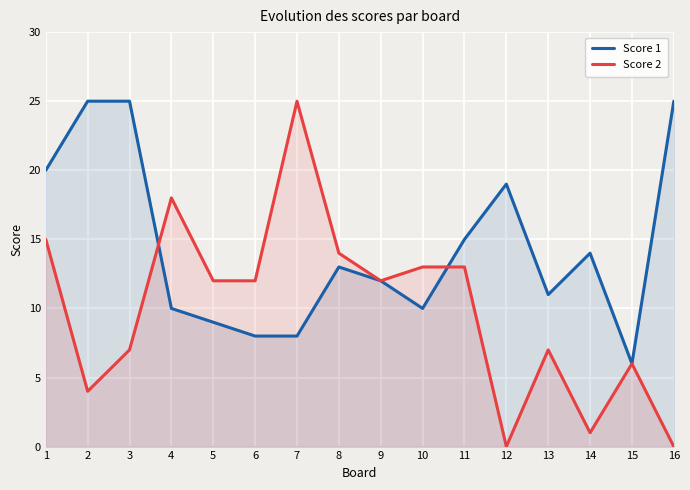

Is it true that Score 2 equals 15 at 1?

True